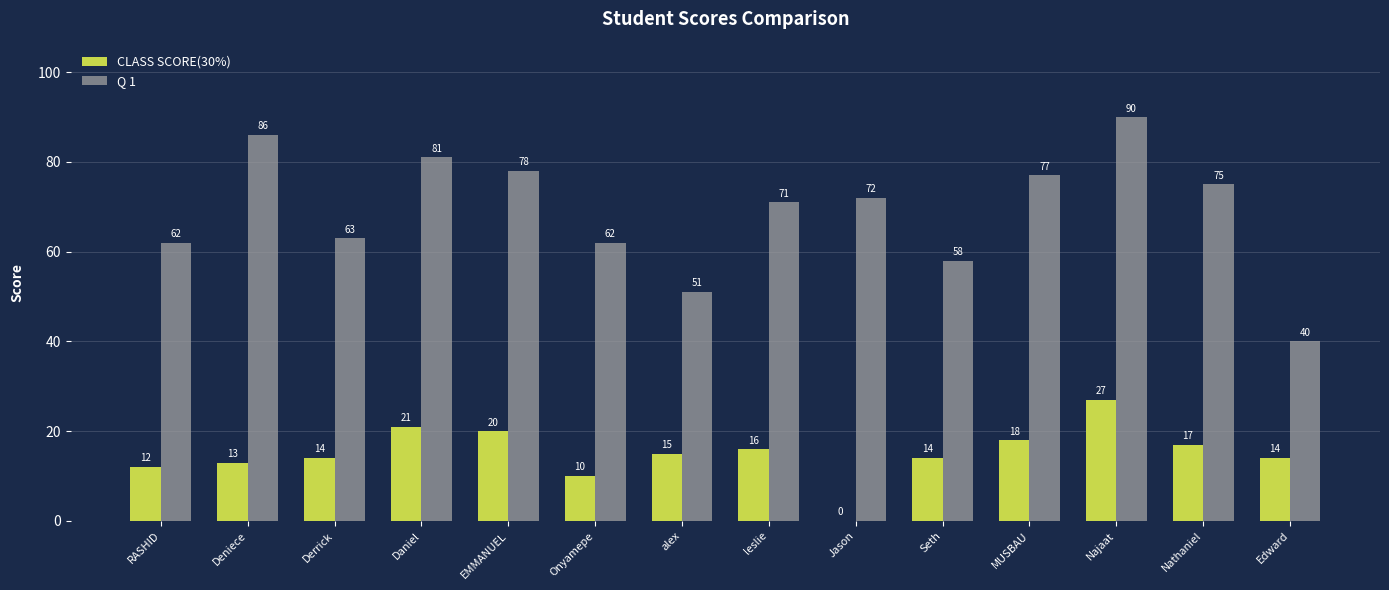

What is the sum of the Q 1 values at alex and Onyamepe?

113